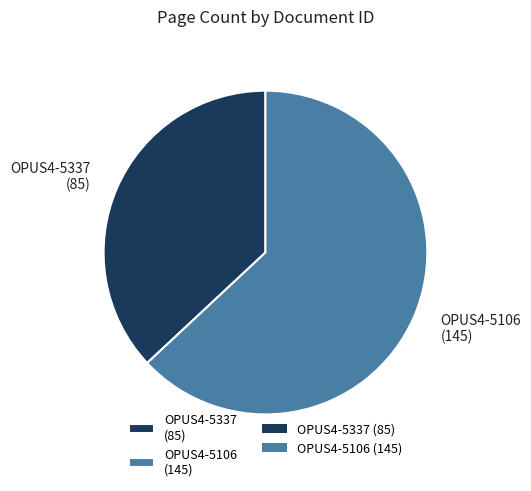

Between OPUS4-5337 (85) and OPUS4-5106 (145), which is larger?

OPUS4-5106 (145)